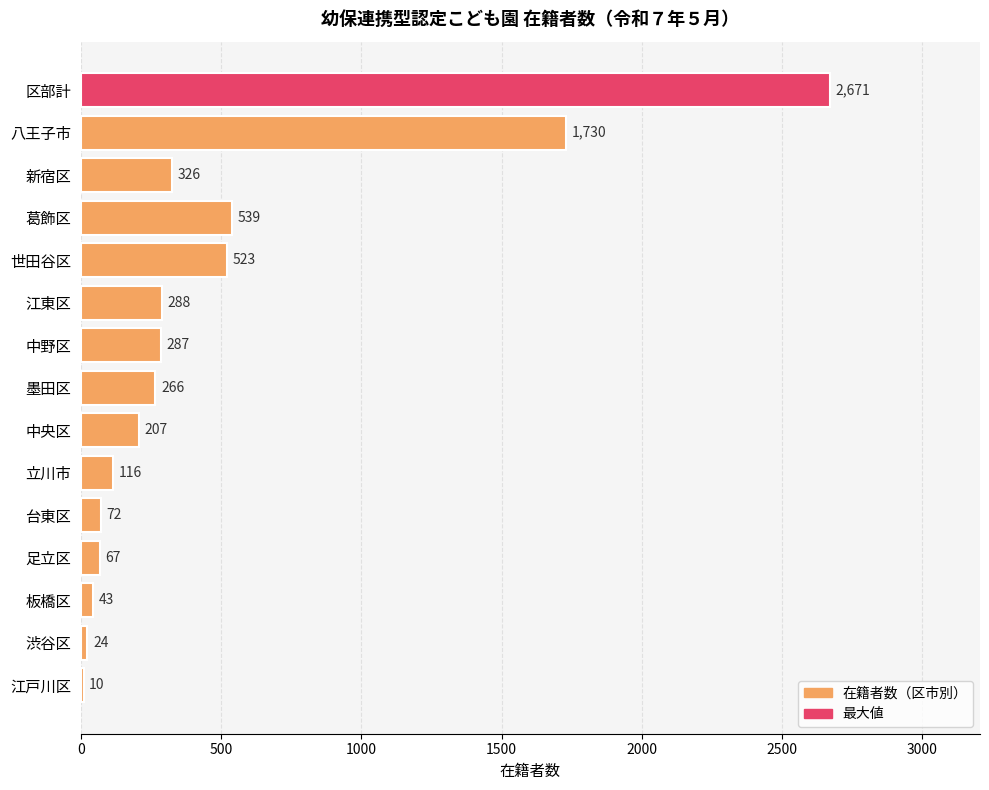

True or false: the data shows 67 at 足立区.

True